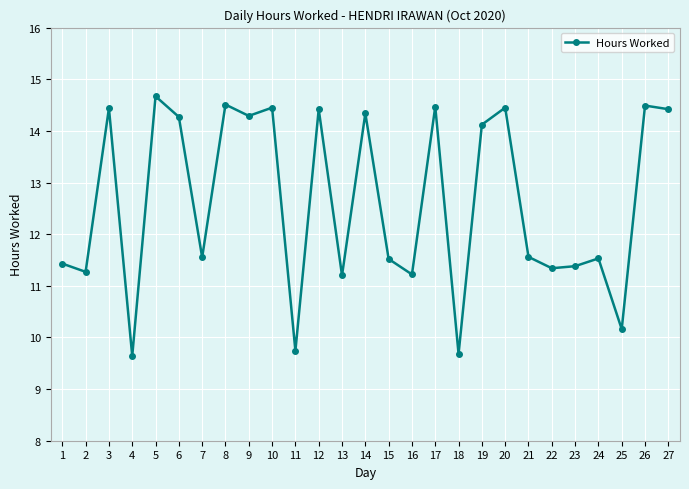

What is the average value?

12.6